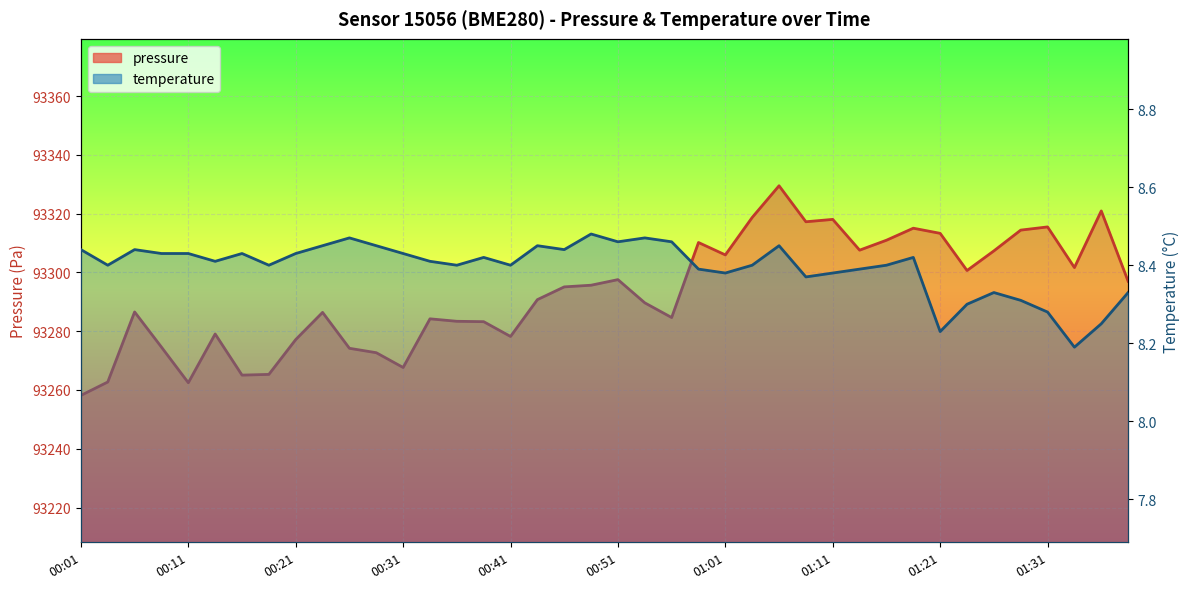

What is the value of the 29th point from the left?

93318.1